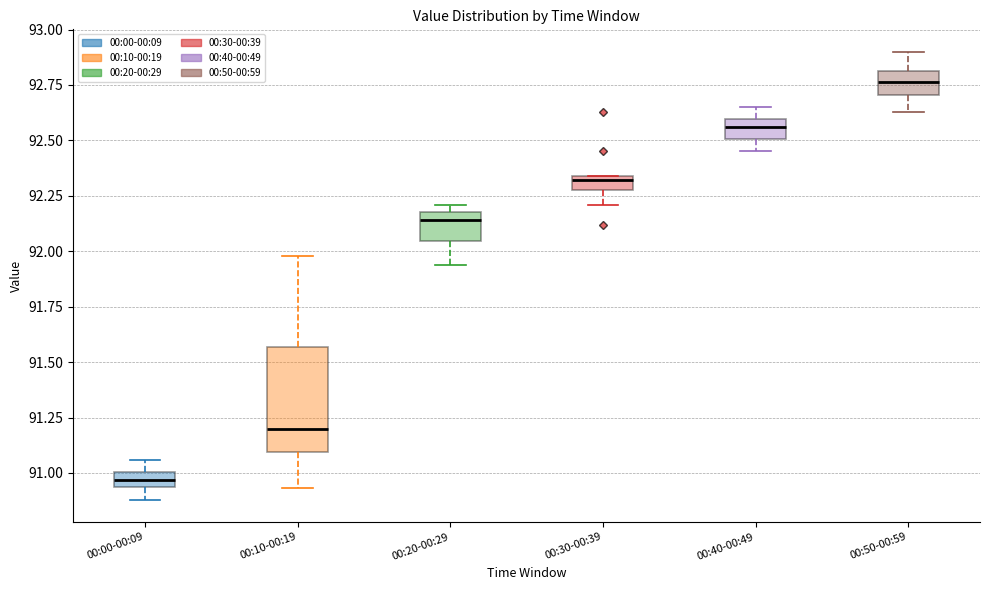

Where does the upper whisker of the box for 00:50-00:59 end on the y-axis? The values are not printed on the chart, so give them approximately, as read against the axis.

92.90